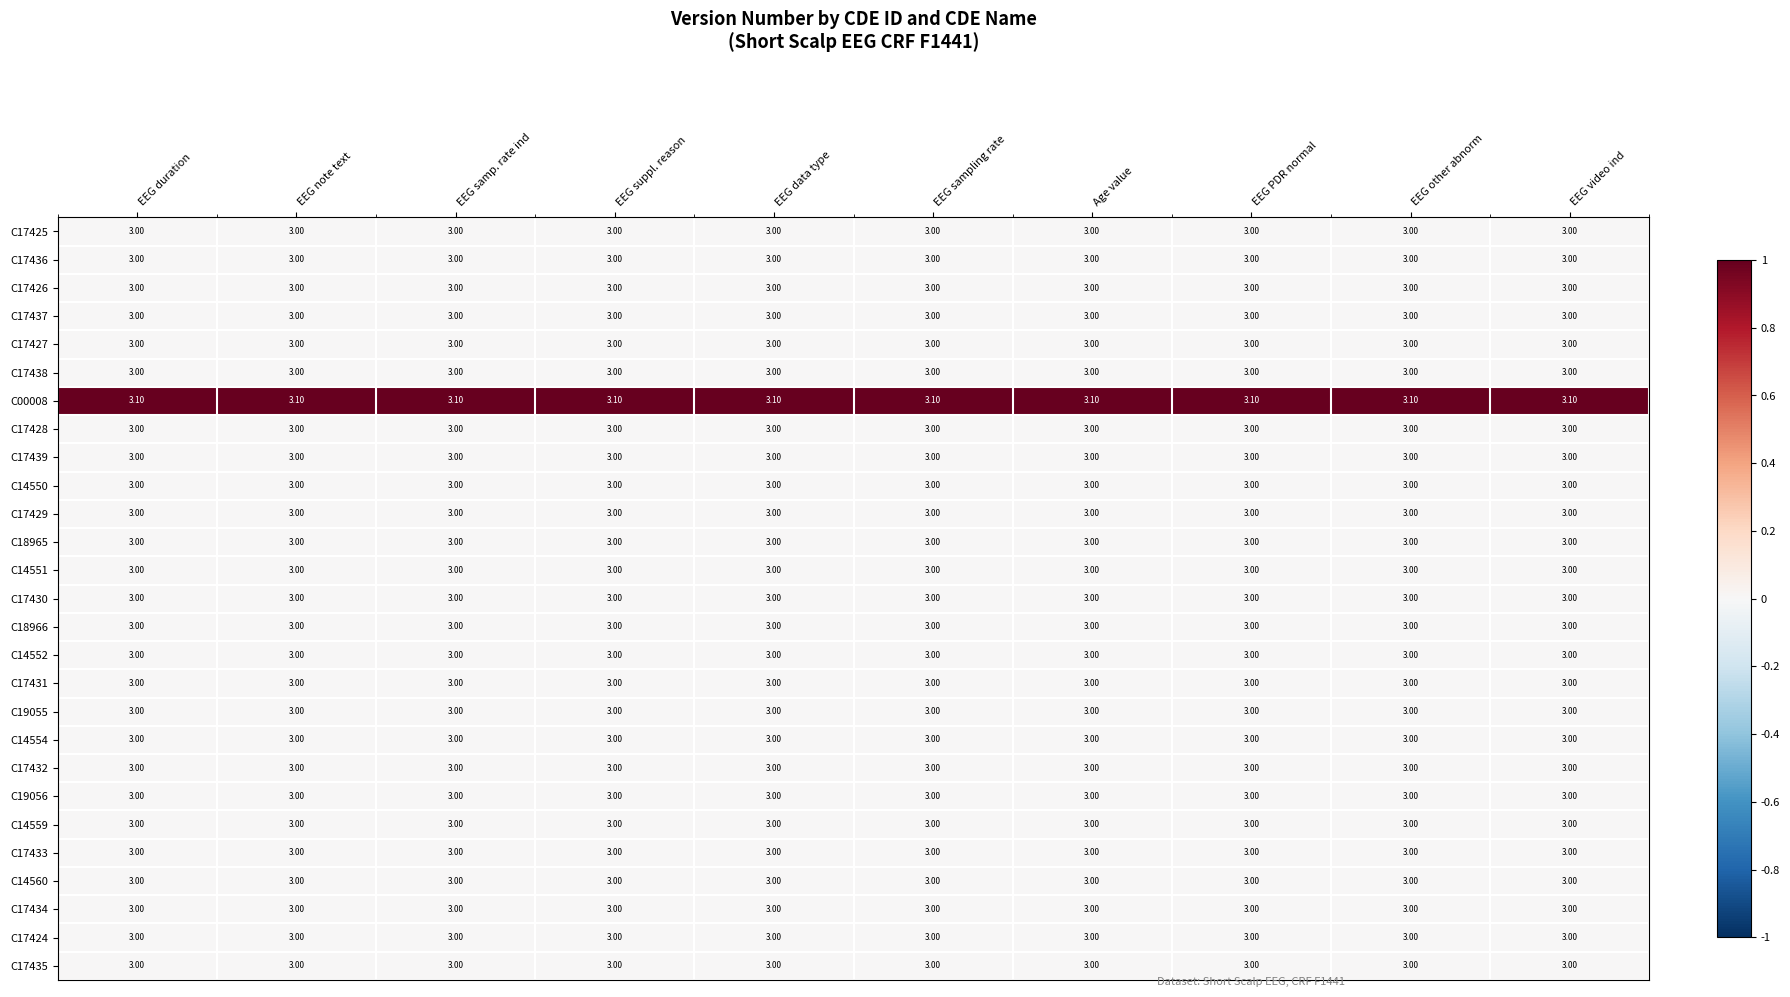

Which series has the largest total across all categories?

C00008